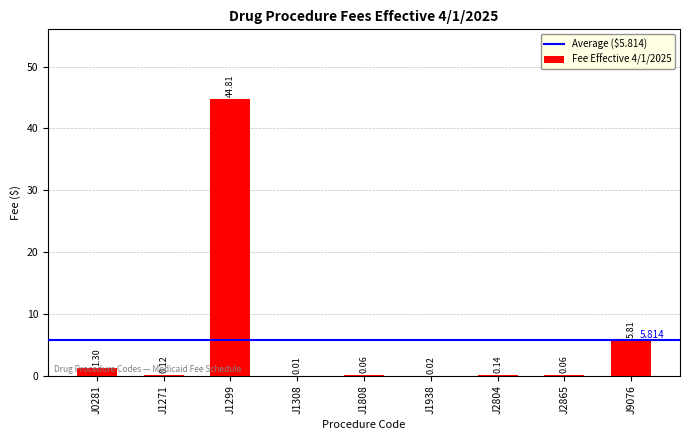

The chart shows a value of 0.1 at J1271. True or false?

True